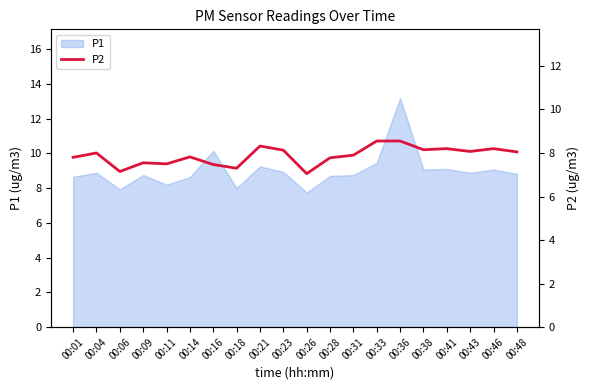

Where is the first local maximum?

00:04